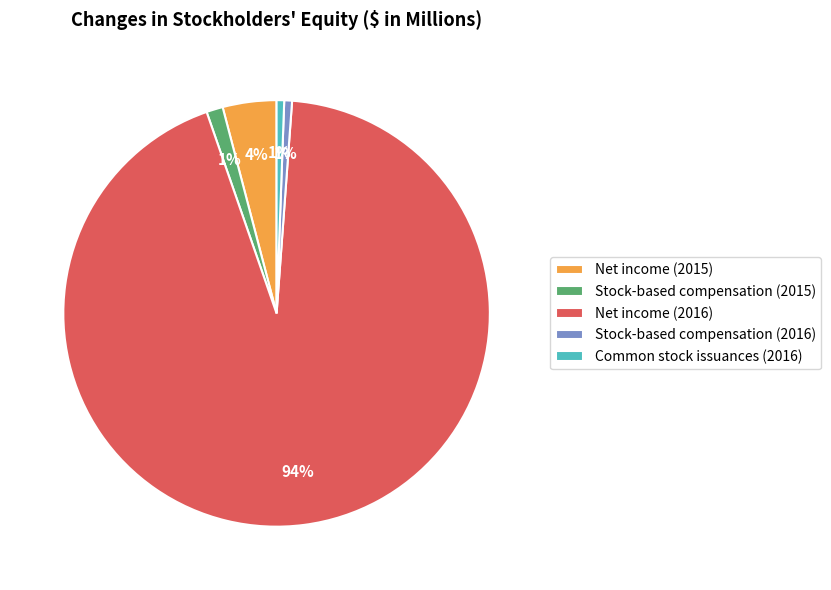

To the nearest percent, what portion does Common stock issuances (2016) represent?

1%